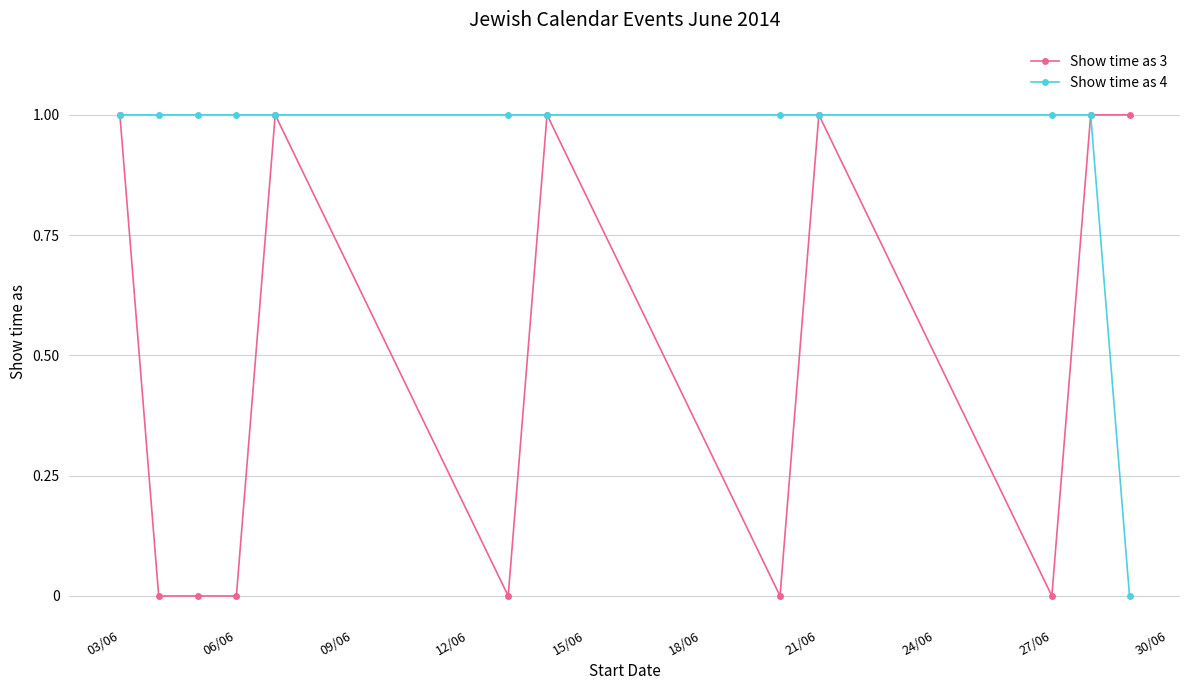

At how many categories does at least one series exceed 0?

12